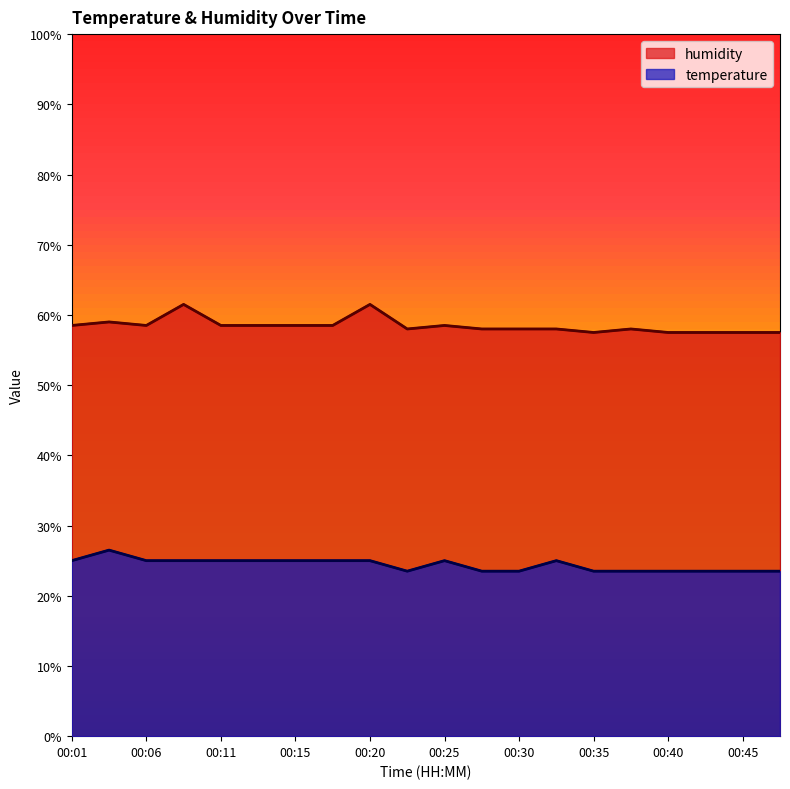

Between 00:01 and 00:15, which series saw the biggest shift?

temperature